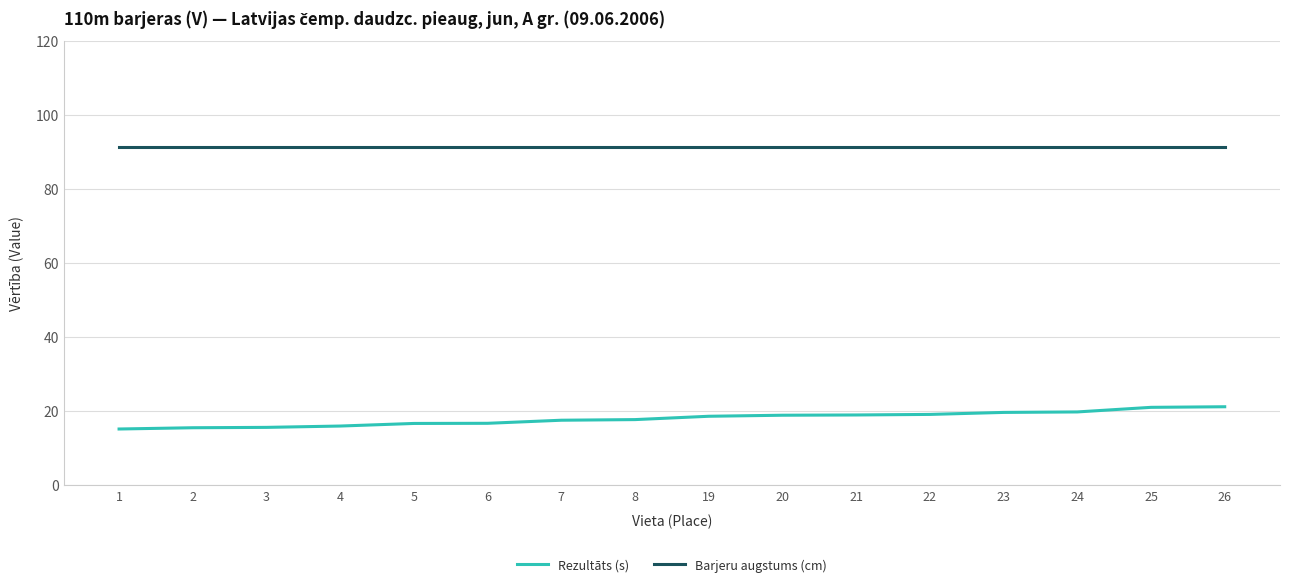

List the series in order of their peak value, highest first.

Barjeru augstums (cm), Rezultāts (s)